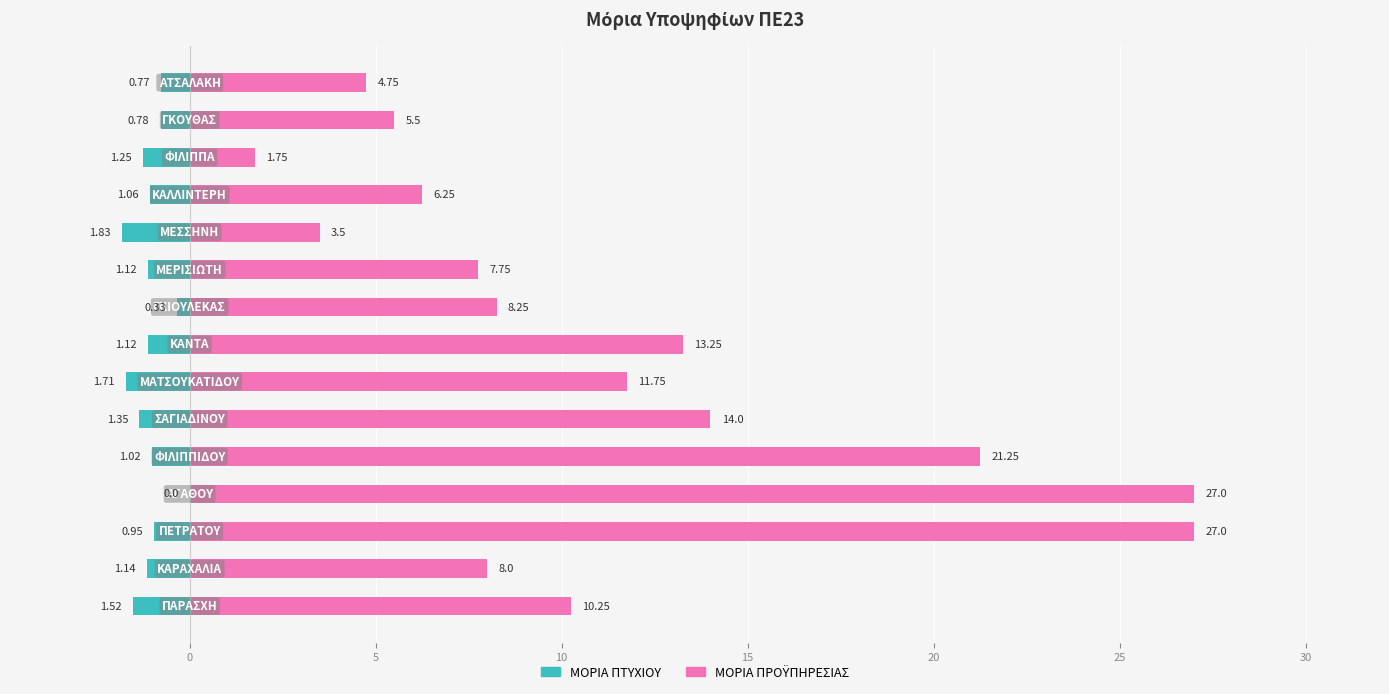

Which series has the largest total across all categories?

ΜΟΡΙΑ ΠΡΟΫΠΗΡΕΣΙΑΣ